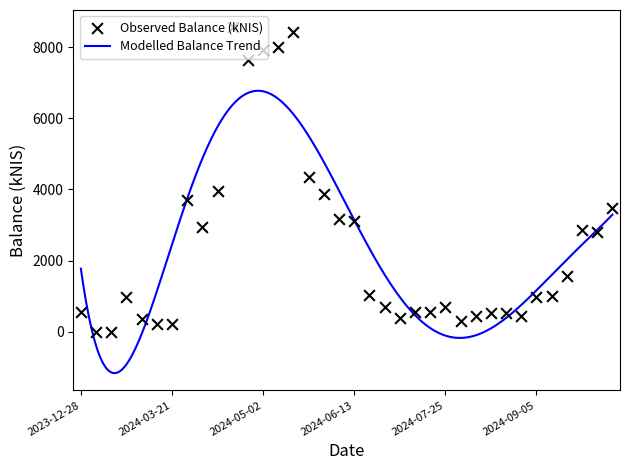

Between 2024-03-28 and 2024-06-27, which is larger?

2024-03-28